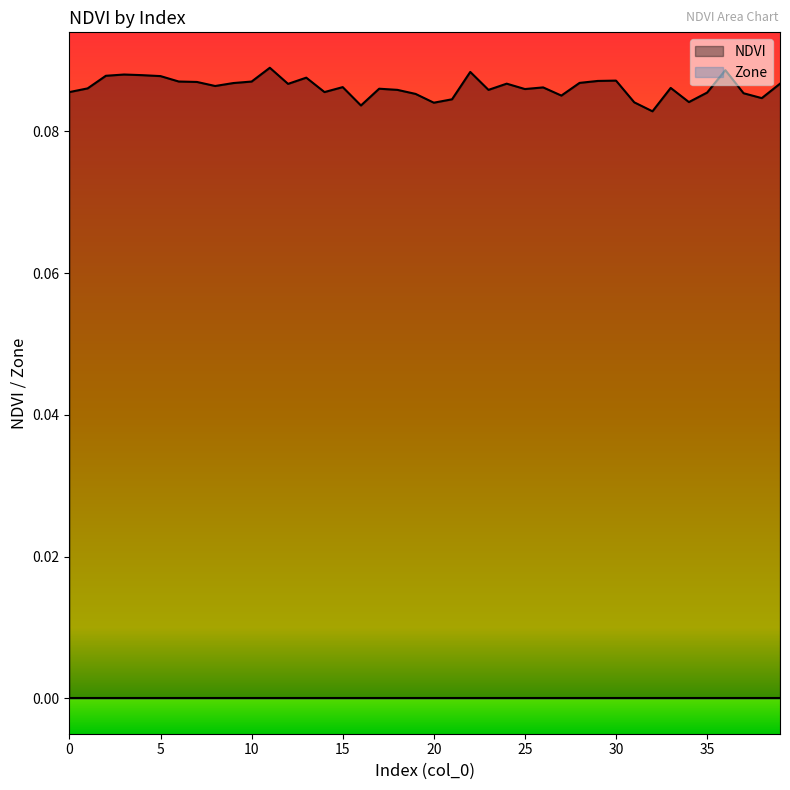

The chart shows a value of 0.2 at 35. True or false?

False